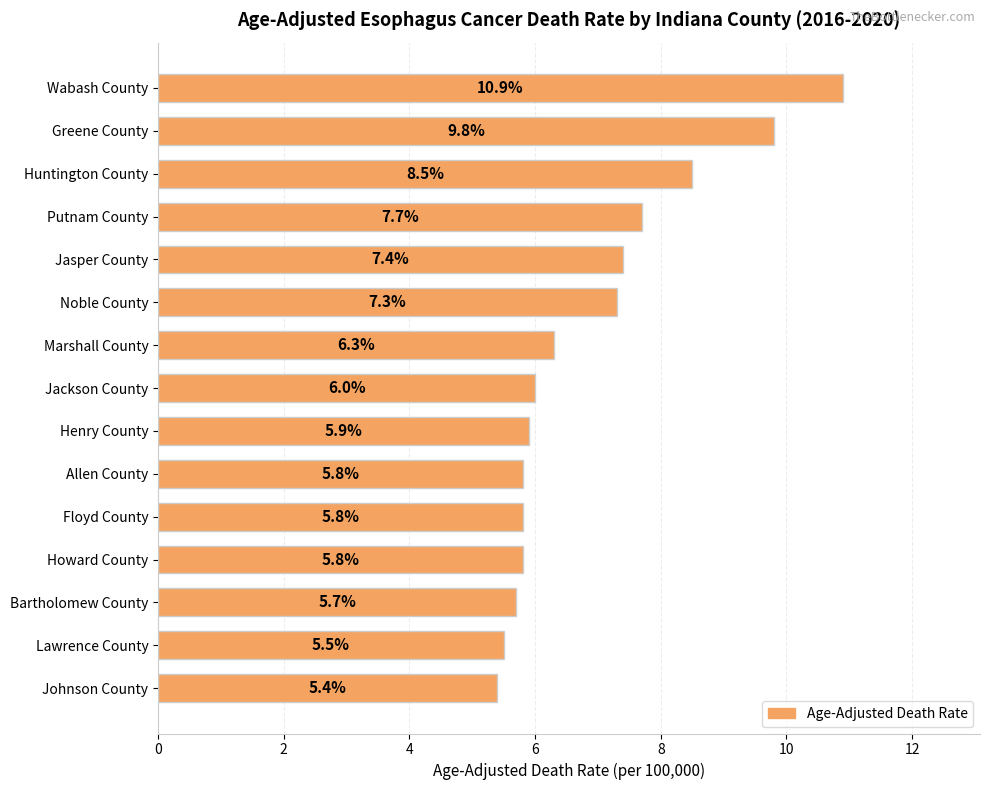

True or false: the data shows 8.5 at Henry County.

False